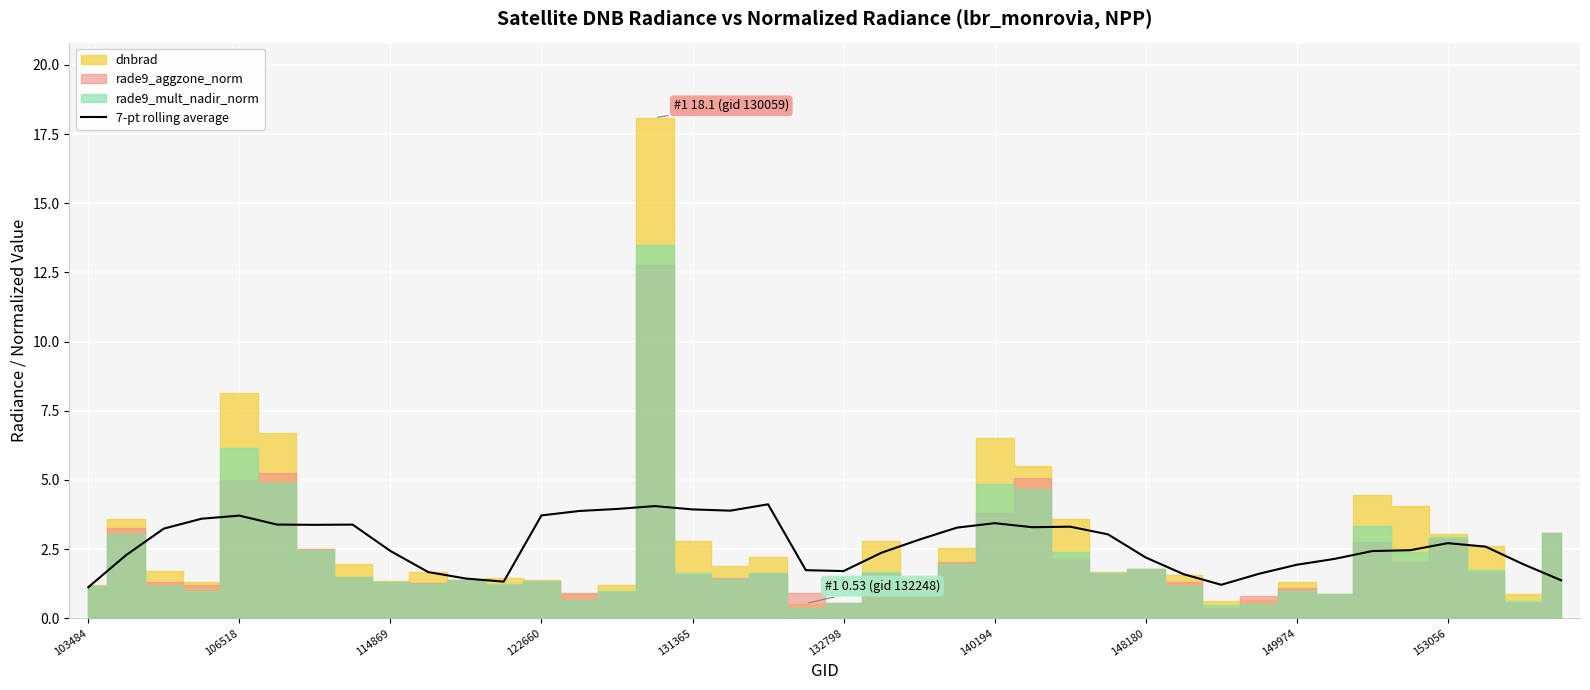

Is it true that 7-pt rolling average equals 3.4 at 140194?

True